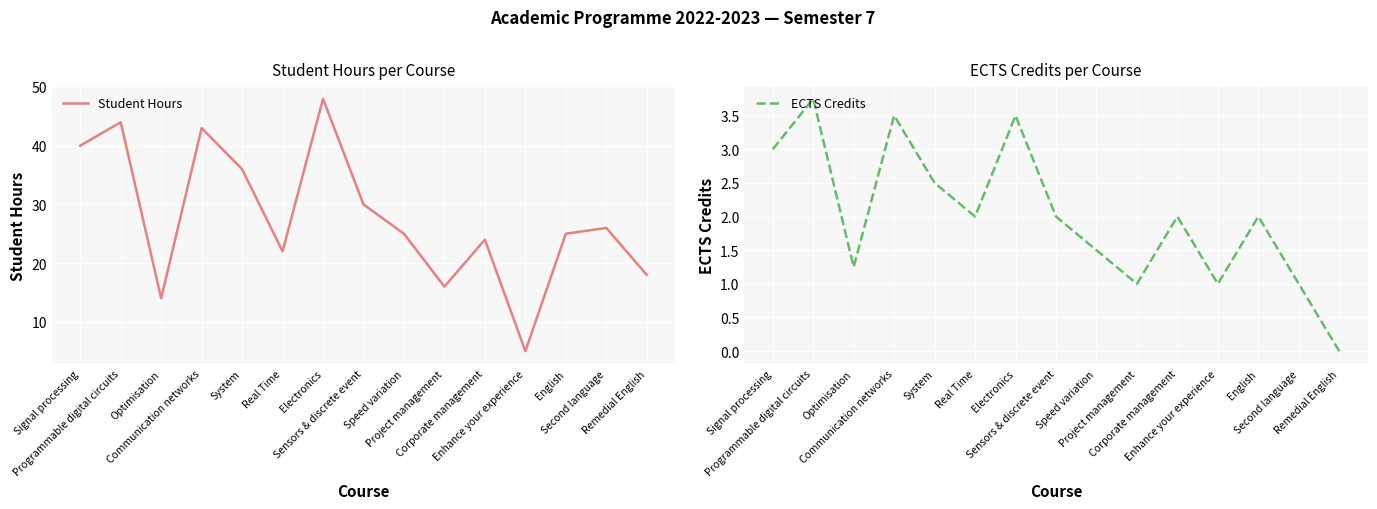

What is the difference between the second highest and second lowest values in the ECTS Credits series?

2.5